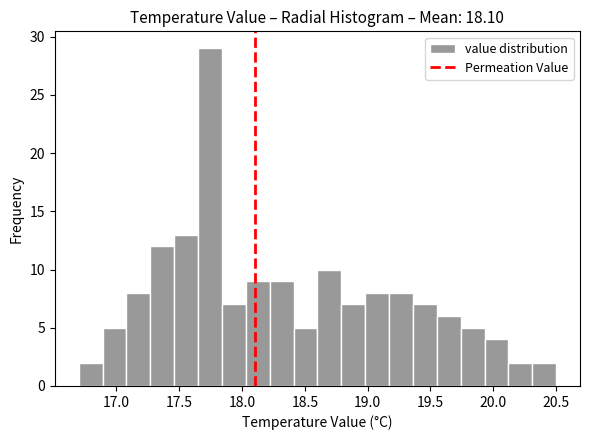

Around what value on the x-axis is the tallest bar? Give the approximate position of its centre, as read against the axis.

17.75